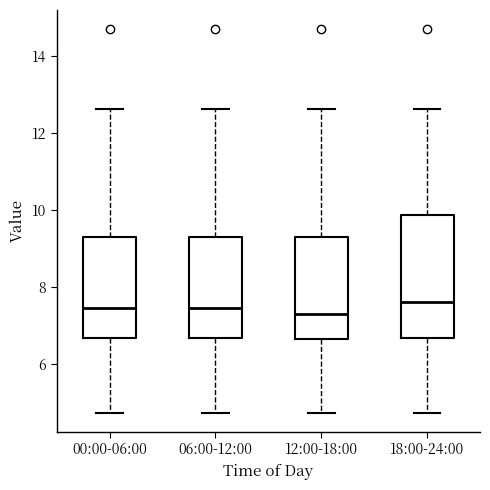

Reading left to right, read every box against the y-axis: the position of its median line, the range the box covers, and the ends of its whiskers. The values are not printed on the chart, so give them approximately, as read against the axis.

00:00-06:00: median 7.4, box 6.6 to 9.4, whiskers 4.8 to 12.6
06:00-12:00: median 7.4, box 6.6 to 9.4, whiskers 4.8 to 12.6
12:00-18:00: median 7.4, box 6.6 to 9.4, whiskers 4.8 to 12.6
18:00-24:00: median 7.6, box 6.6 to 9.8, whiskers 4.8 to 12.6